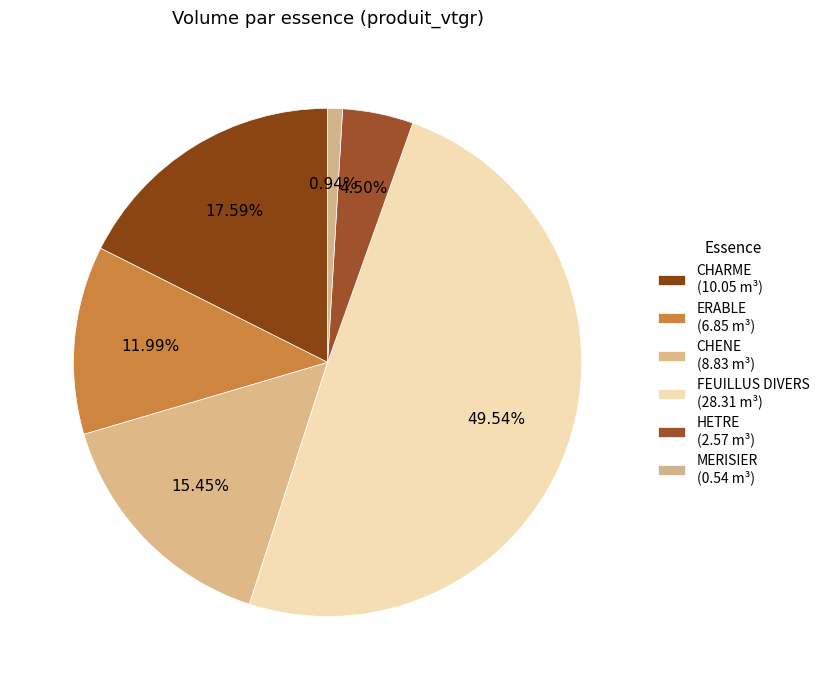

What percentage is the MERISIER slice, to the nearest percent?

1%